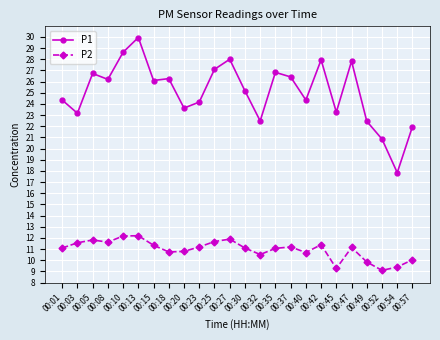

True or false: P2 and P1 intersect in this chart.

False